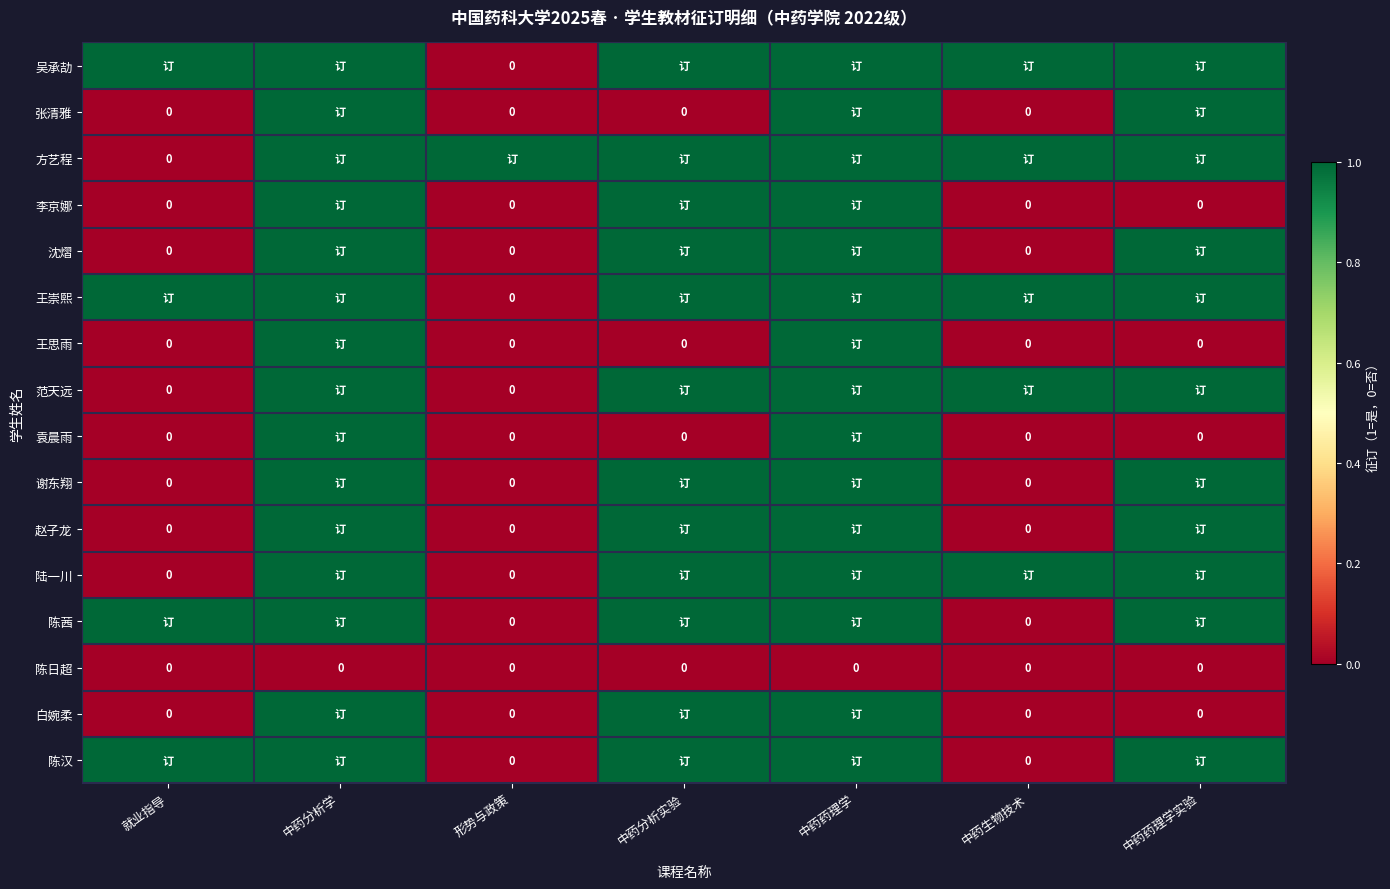

Which series has the largest total across all categories?

吴承劼